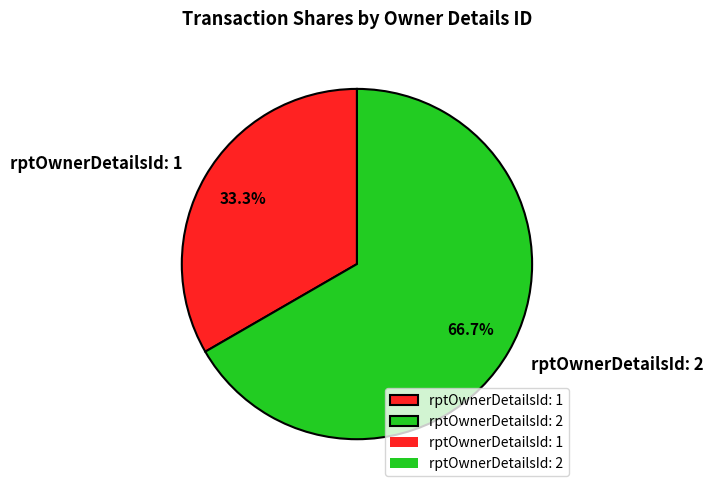

Between rptOwnerDetailsId: 1 and rptOwnerDetailsId: 2, which is larger?

rptOwnerDetailsId: 2